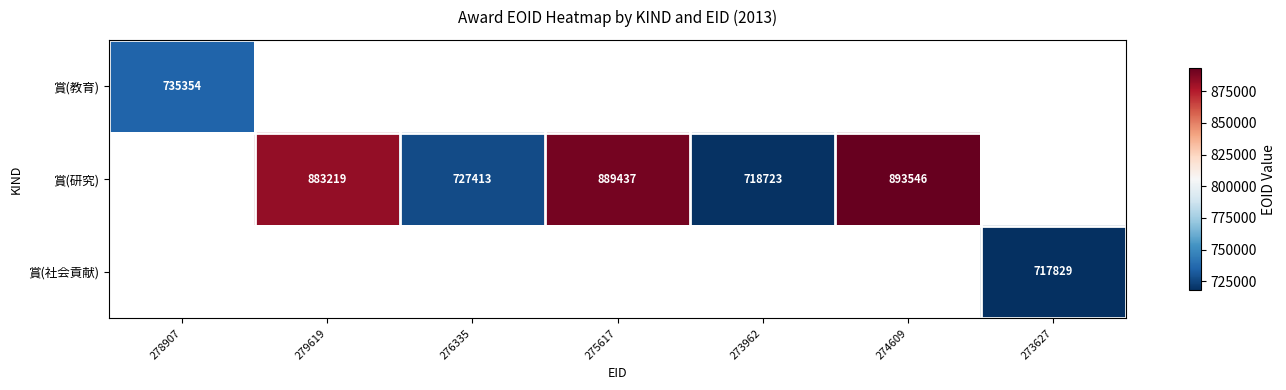

How many data points does each series have?

7